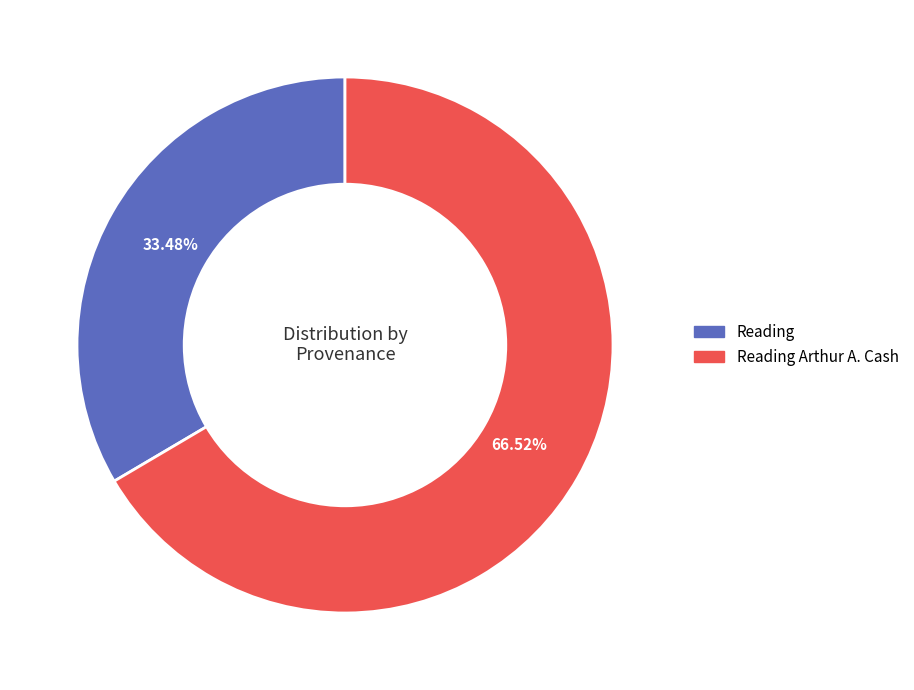

To the nearest percent, what is the difference between the largest and smallest slice percentages?

33%